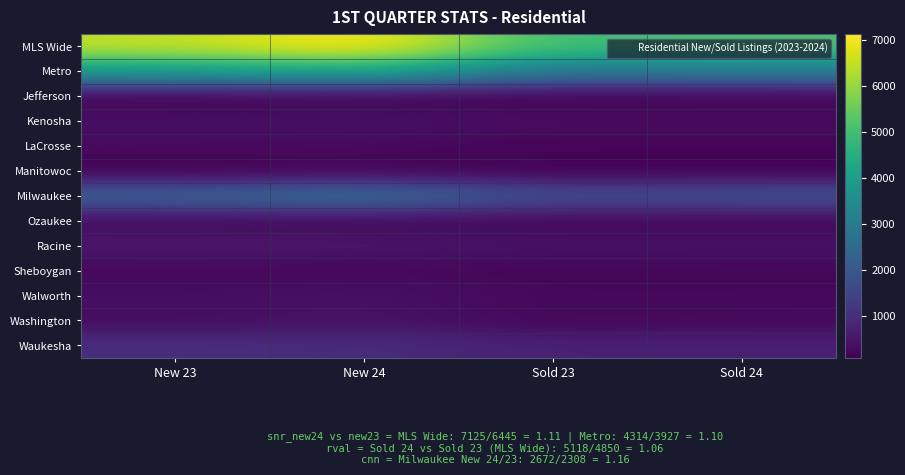

At which category is the sum across all series the highest?

New 24